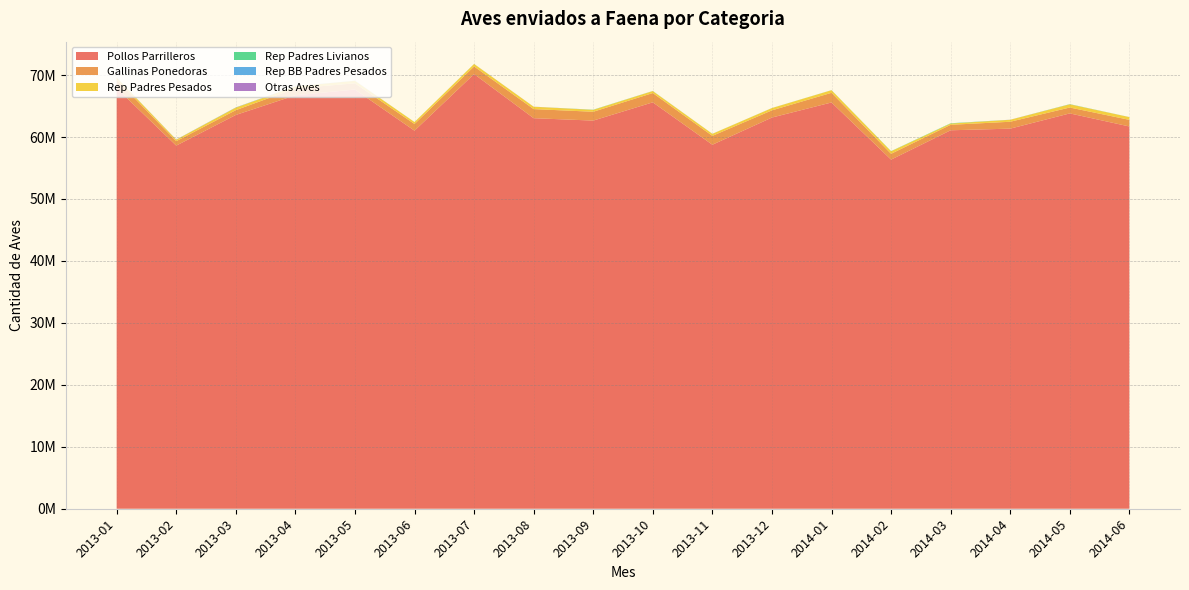

Reading left to right, transcribe all the data shown in this chart.

Pollos Parrilleros: 2013-01=67884917	2013-02=58609152	2013-03=63559541	2013-04=66738189	2013-05=67663218	2013-06=61020759	2013-07=70162220	2013-08=63036797	2013-09=62650013	2013-10=65594674	2013-11=58753846	2013-12=63142893	2014-01=65576301	2014-02=56349225	2014-03=61086262	2014-04=61350272	2014-05=63810566	2014-06=61702391
Gallinas Ponedoras: 2013-01=1366736	2013-02=719106	2013-03=772726	2013-04=1108686	2013-05=1005222	2013-06=1078534	2013-07=1225708	2013-08=1467572	2013-09=1424707	2013-10=1499655	2013-11=1428629	2013-12=1160196	2014-01=1556876	2014-02=939665	2014-03=884432	2014-04=1112176	2014-05=950323	2014-06=1066864
Rep Padres Pesados: 2013-01=324350	2013-02=228550	2013-03=415510	2013-04=326561	2013-05=398870	2013-06=313096	2013-07=400953	2013-08=381165	2013-09=304300	2013-10=321503	2013-11=325164	2013-12=368240	2014-01=421480	2014-02=408392	2014-03=199240	2014-04=316647	2014-05=512077	2014-06=441537
Rep Padres Livianos: 2013-01=13900	2013-02=8500	2013-03=0	2013-04=11100	2013-05=10700	2013-06=5500	2013-07=7000	2013-08=800	2013-09=29300	2013-10=12900	2013-11=6650	2013-12=7800	2014-01=10340	2014-02=26530	2014-03=49660	2014-04=3800	2014-05=30800	2014-06=7720
Rep BB Padres Pesados: 2013-01=2700	2013-02=7000	2013-03=31500	2013-04=9100	2013-05=0	2013-06=0	2013-07=0	2013-08=0	2013-09=0	2013-10=0	2013-11=0	2013-12=0	2014-01=0	2014-02=0	2014-03=0	2014-04=0	2014-05=0	2014-06=0
Otras Aves: 2013-01=3000	2013-02=14222	2013-03=960	2013-04=6407	2013-05=8350	2013-06=1750	2013-07=2652	2013-08=11200	2013-09=1620	2013-10=5140	2013-11=5800	2013-12=1900	2014-01=1665	2014-02=750	2014-03=0	2014-04=10670	2014-05=2600	2014-06=2300